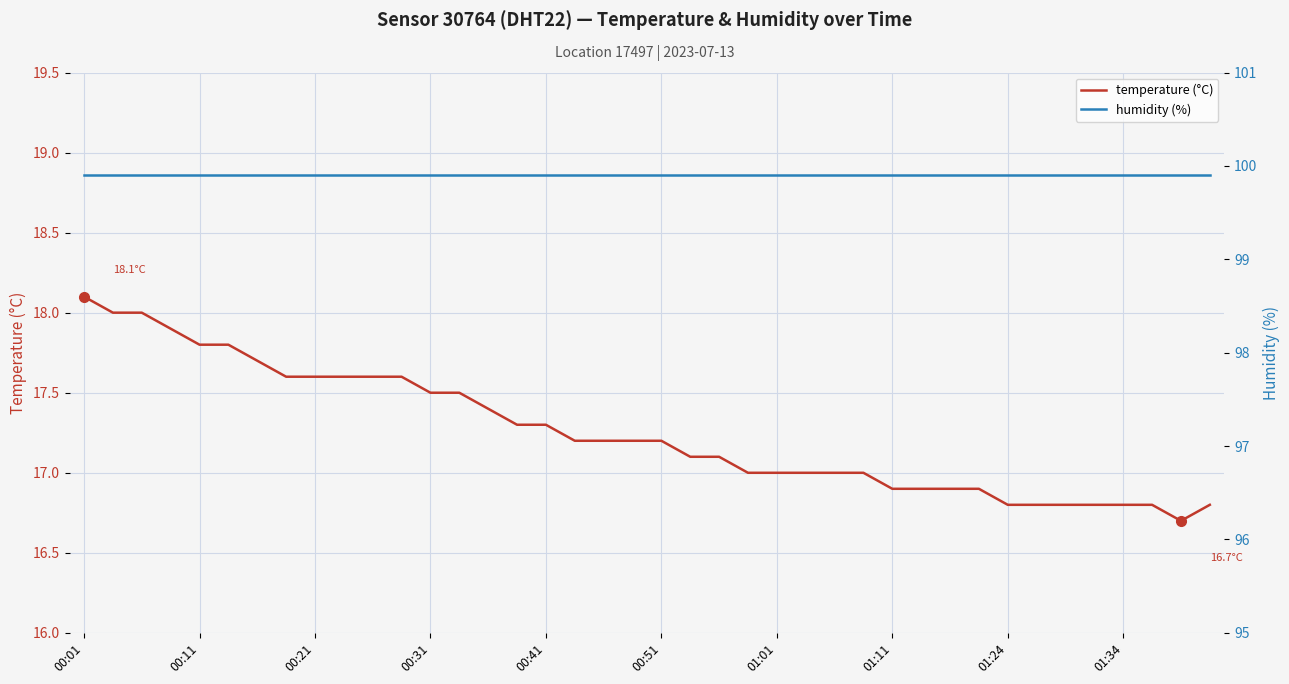

Is this an area chart (filled region under the line)?

No